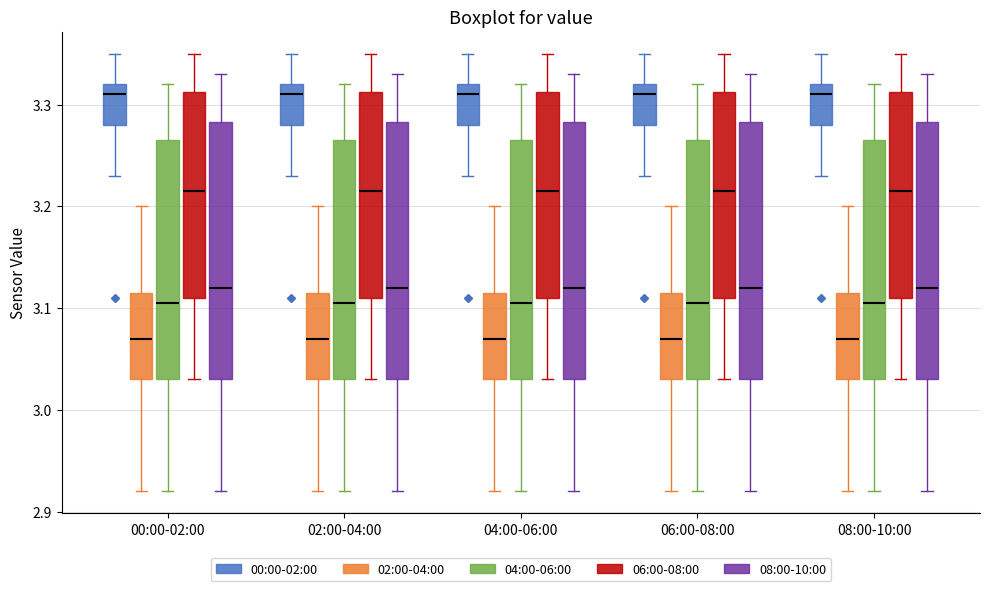

Where is the lower edge of the box for 08:00-10:00 (00:00-02:00) on the y-axis? The values are not printed on the chart, so give them approximately, as read against the axis.

3.28